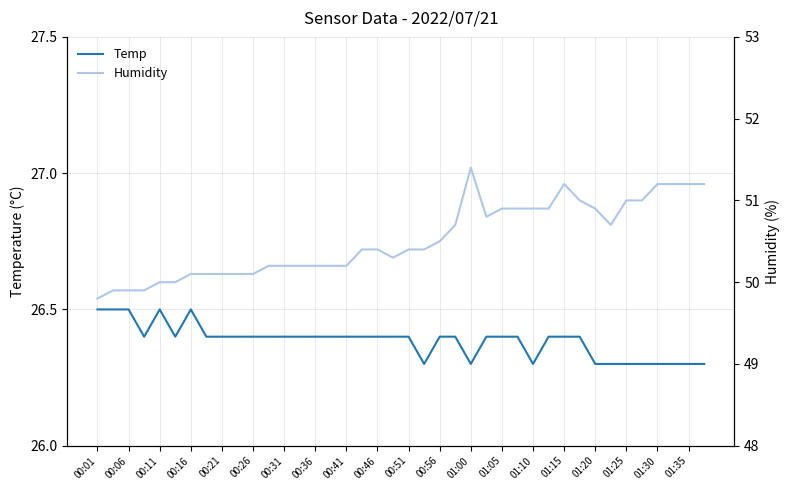

What is the value of the Humidity point at the 13th from the left?

50.2